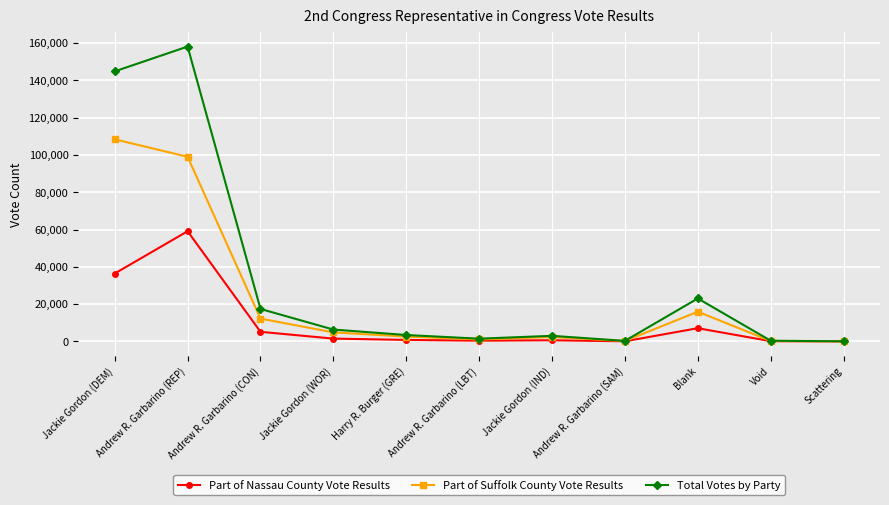

In Part of Nassau County Vote Results, how many points are lower than both neighbors (excluding endpoints)?

2